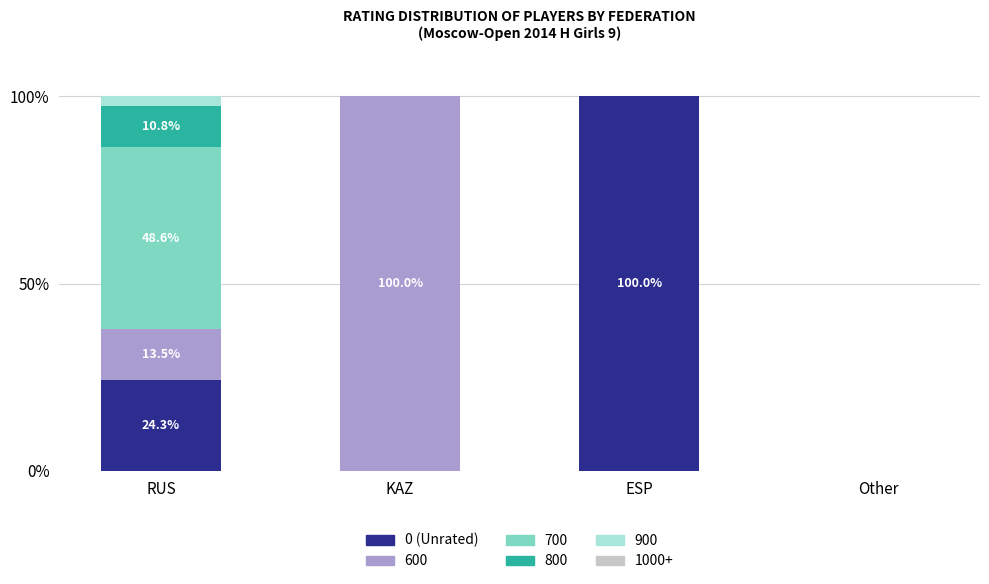

The value of 0 (Unrated) at ESP is 100.0. True or false?

True